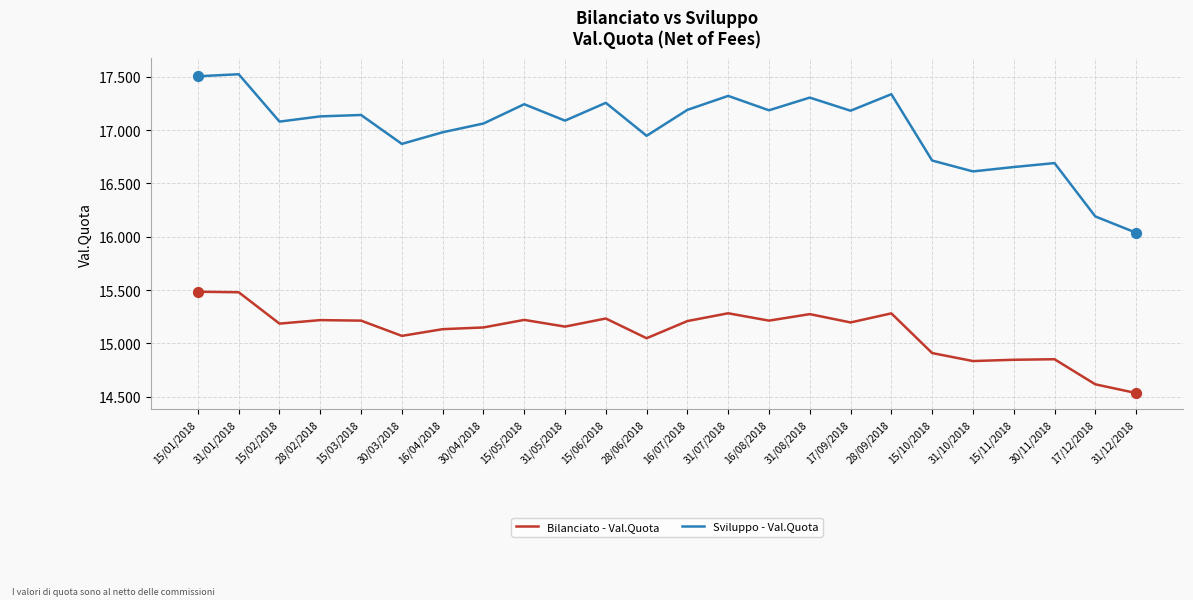

Is the value of Sviluppo - Val.Quota at 31/10/2018 greater than the value of Bilanciato - Val.Quota at 28/06/2018?

Yes